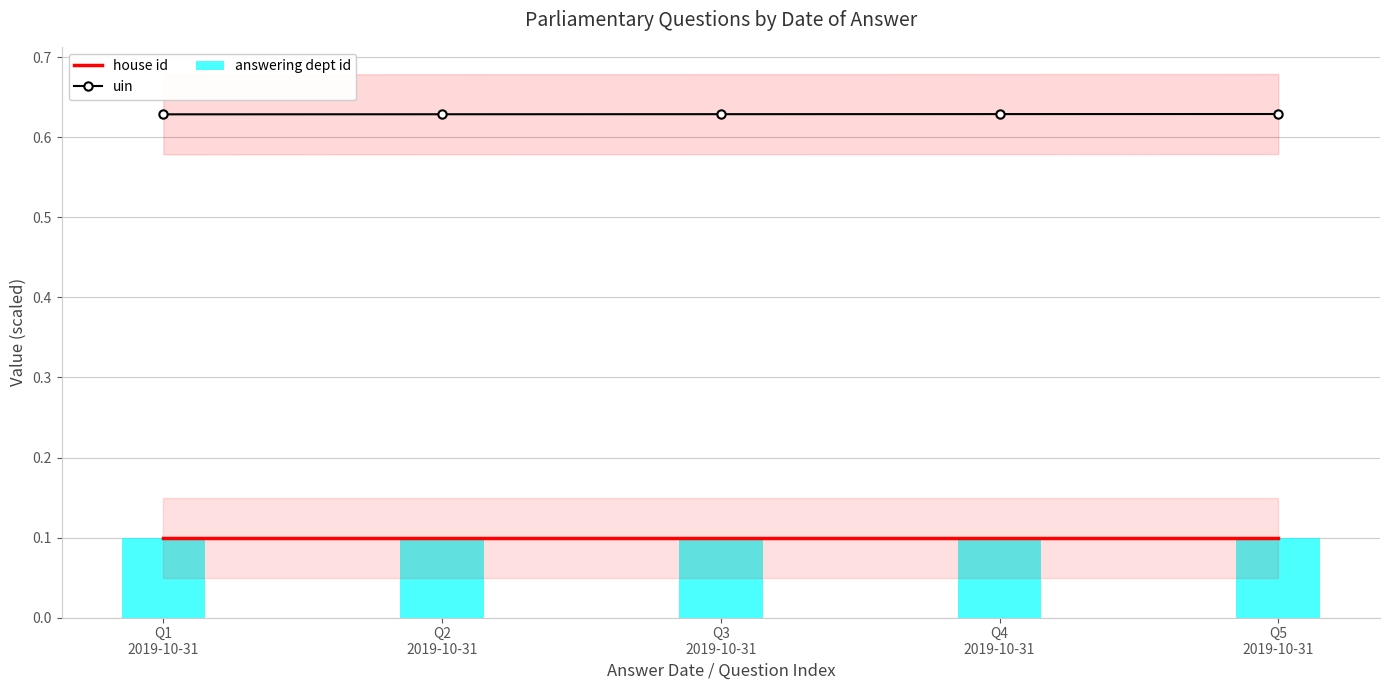

What is the average value of the house id series?

0.1